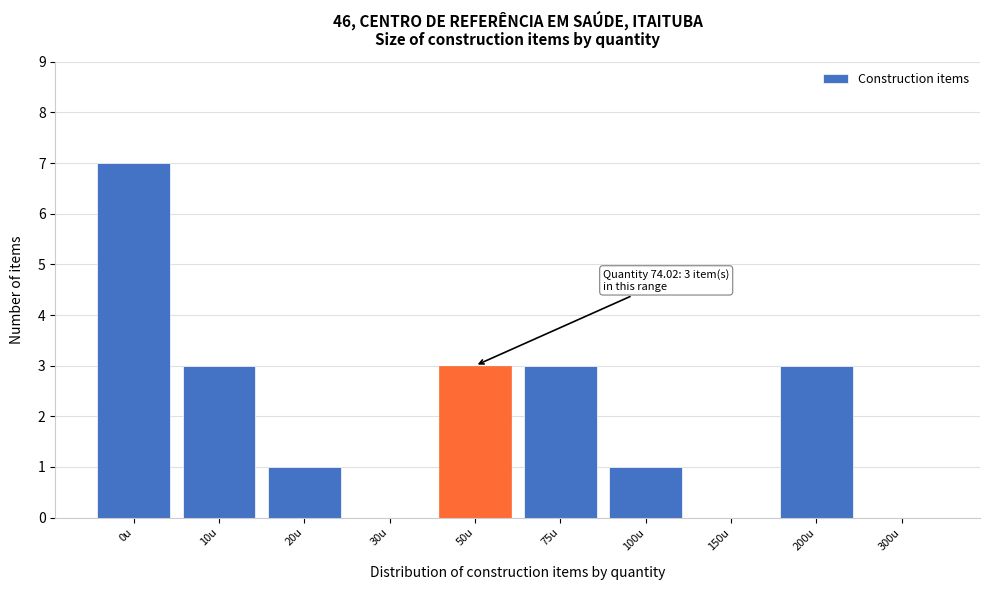

Reading left to right, transcribe all the data shown in this chart.

0u=7	10u=3	20u=1	30u=0	50u=3	75u=3	100u=1	150u=0	200u=3	300u=0